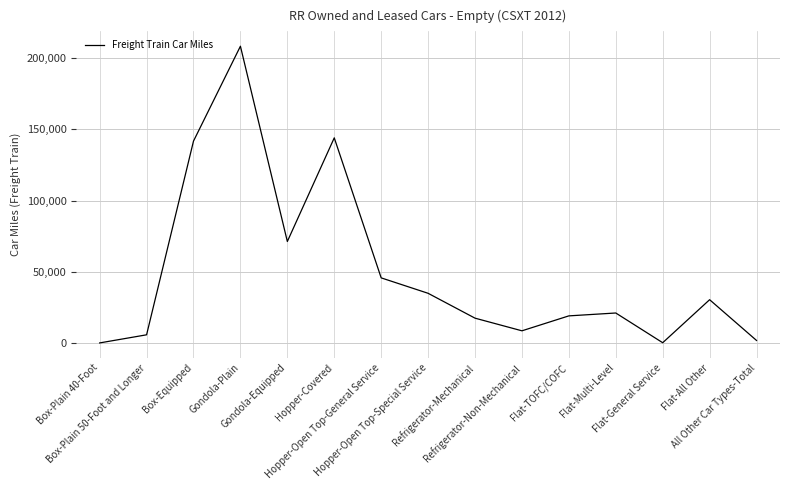

The chart shows a value of 143997 at Hopper-Covered. True or false?

True